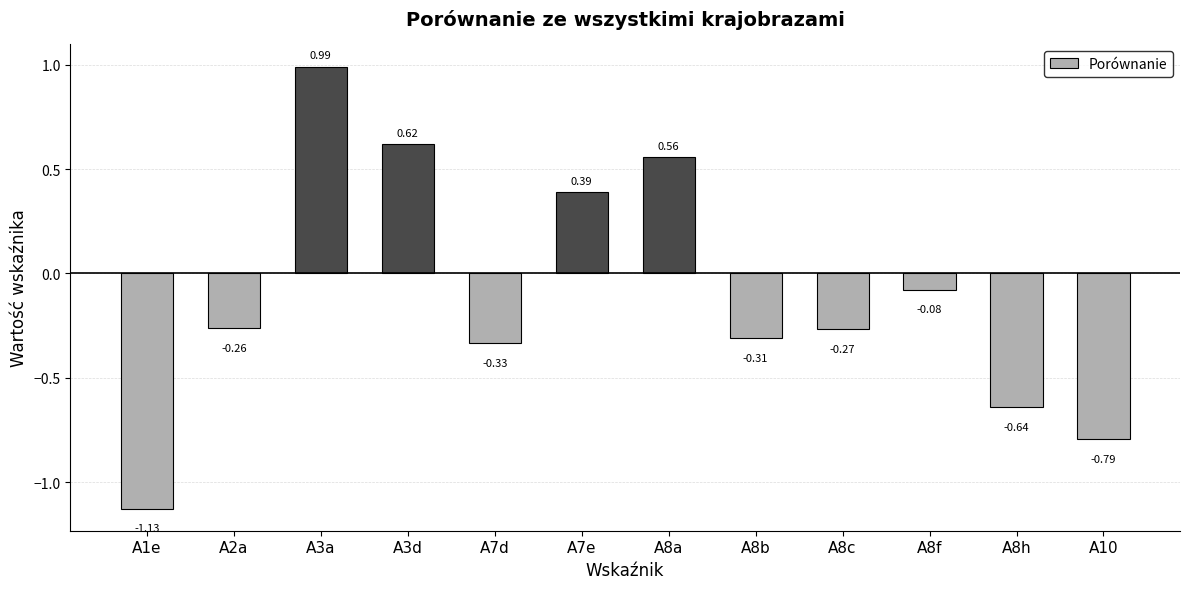

What is the difference between the values at A7e and A8c?

0.7